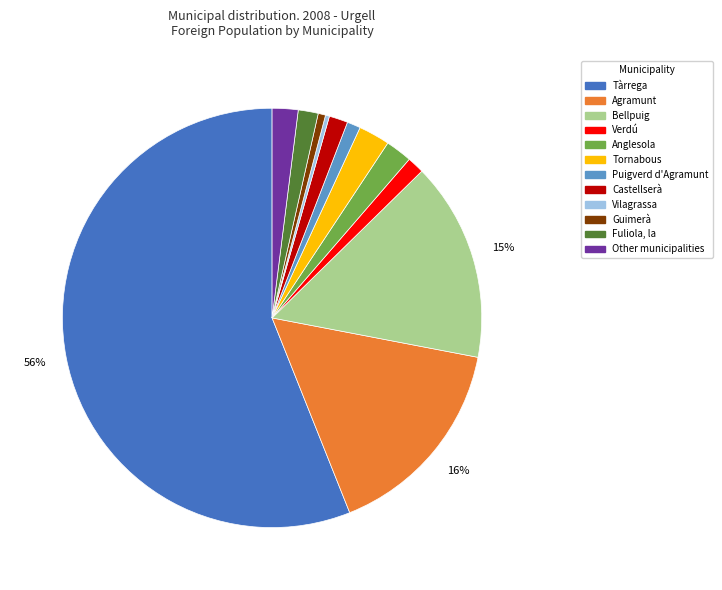

Approximately how many times larger is the value at Agramunt compared to Vilagrassa?

51.8